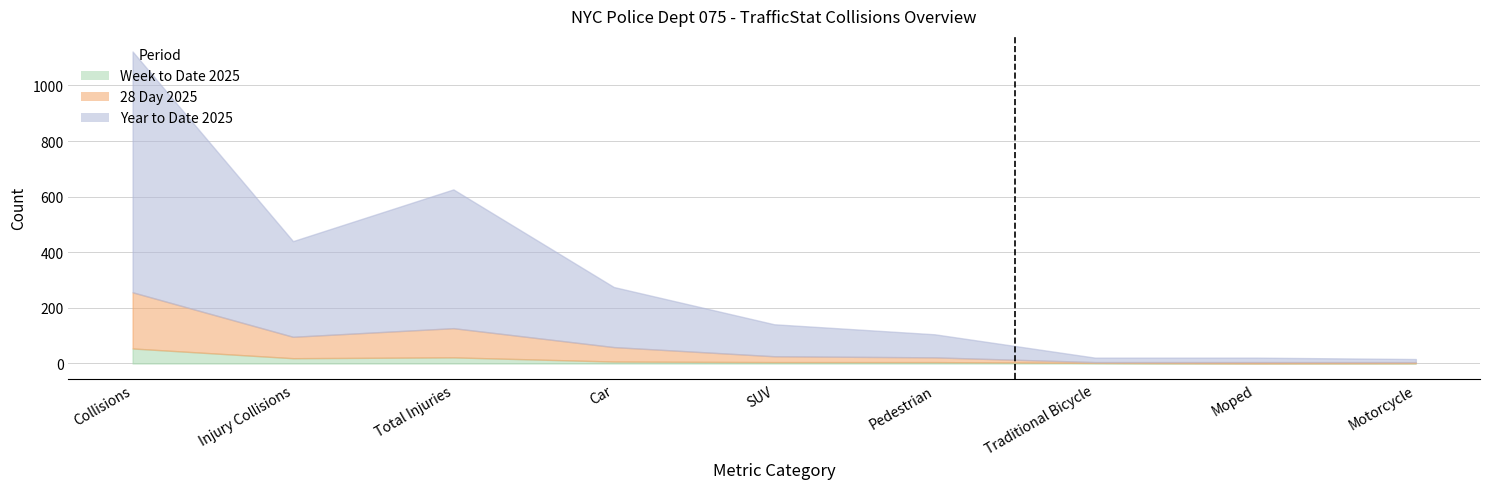

At which label does Year to Date 2025 reach its minimum?

Motorcycle